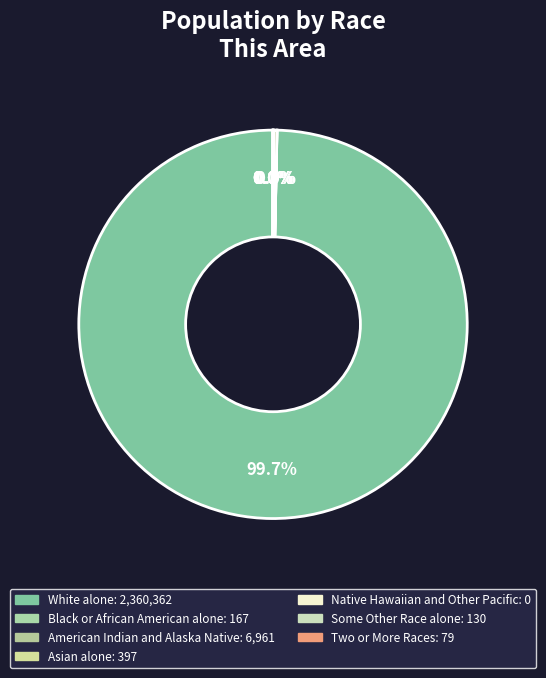

Between Black or African American alone and Two or More Races, which is larger?

Black or African American alone